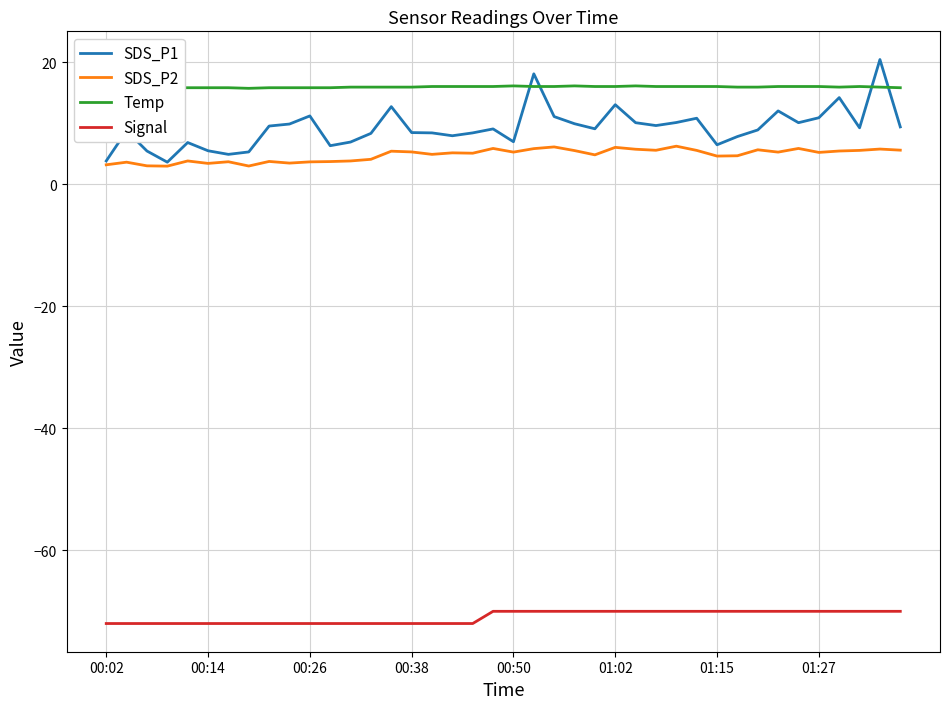

True or false: Signal and SDS_P1 cross at least once.

False